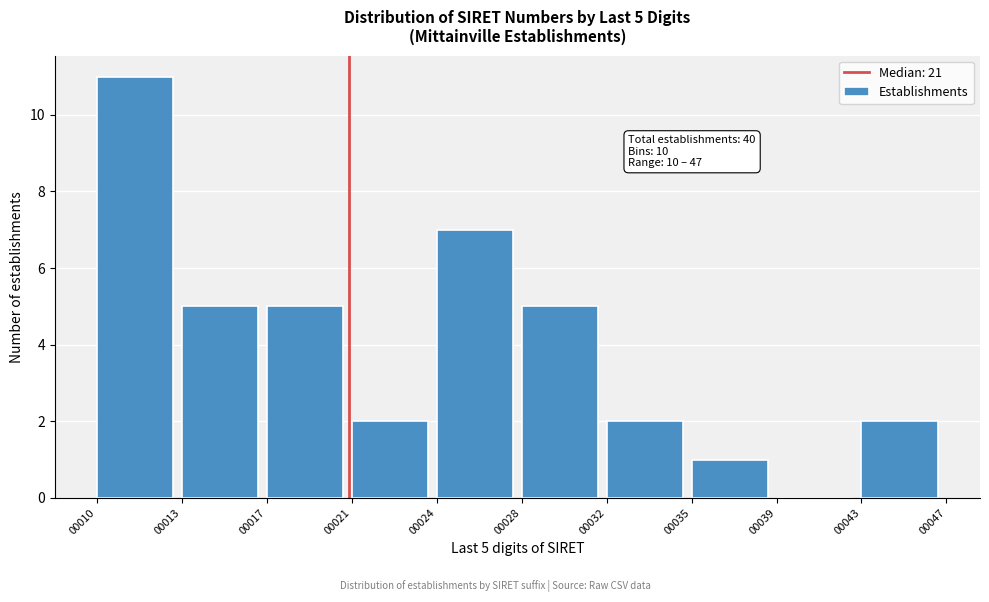

Reading right to left, extract all data points from this chart.

00043=2	00039=0	00035=1	00032=2	00028=5	00024=7	00021=2	00017=5	00013=5	00010=11